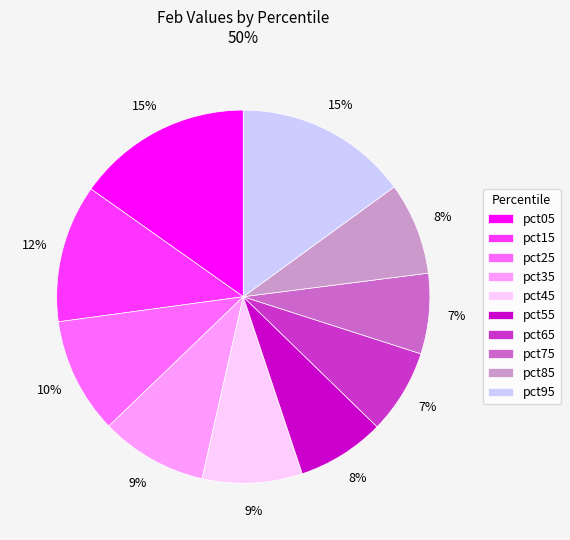

To the nearest percent, what percentage of the pie is pct35?

9%